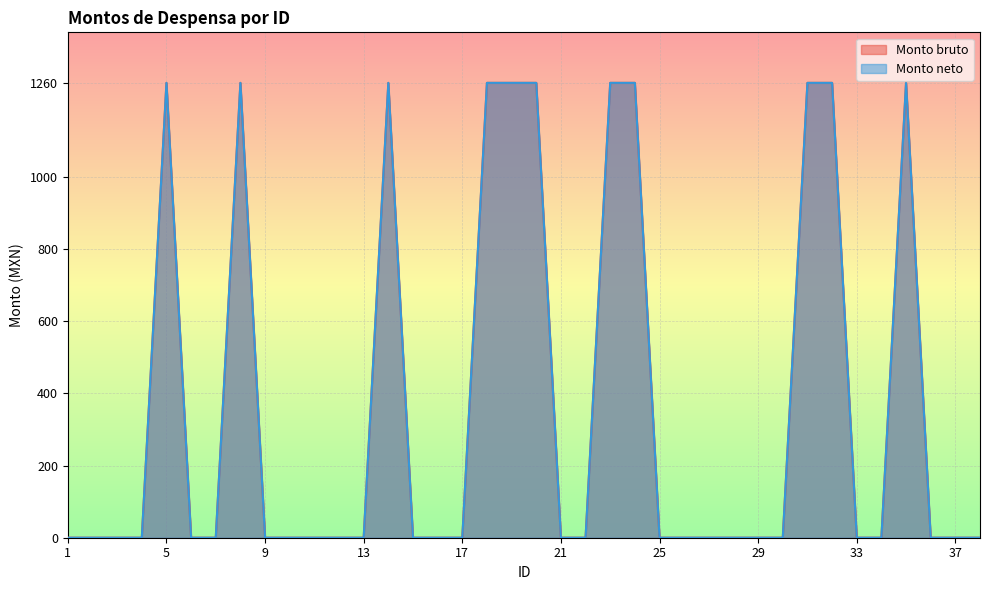

Which series has the widest spread of values?

Monto bruto